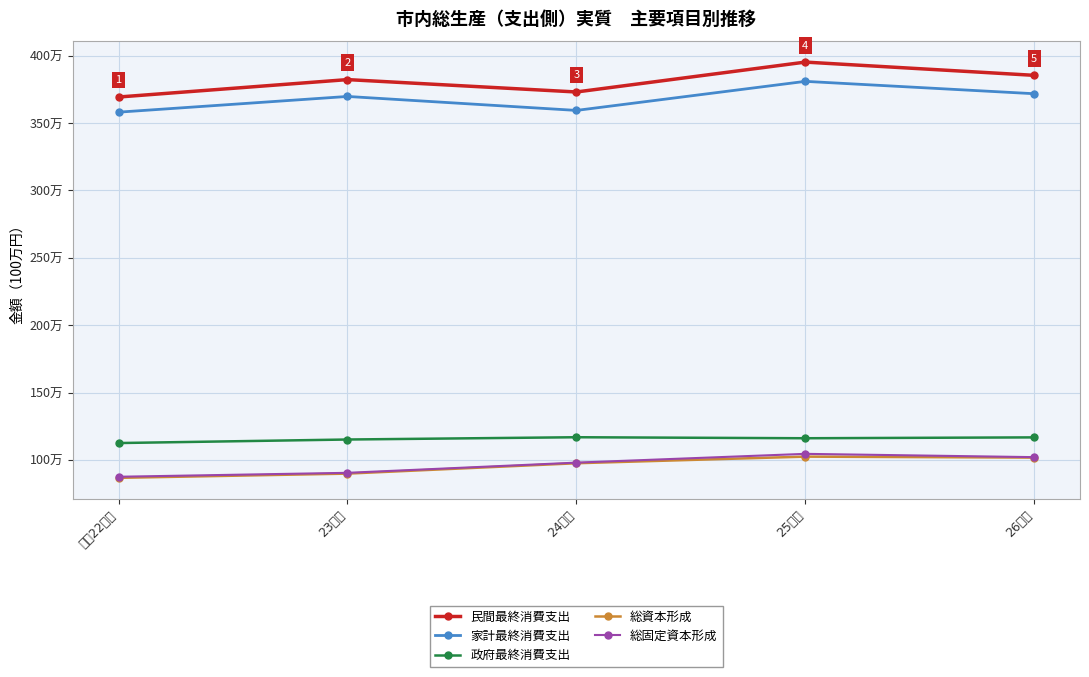

Which category has the highest value across all series?

25年度